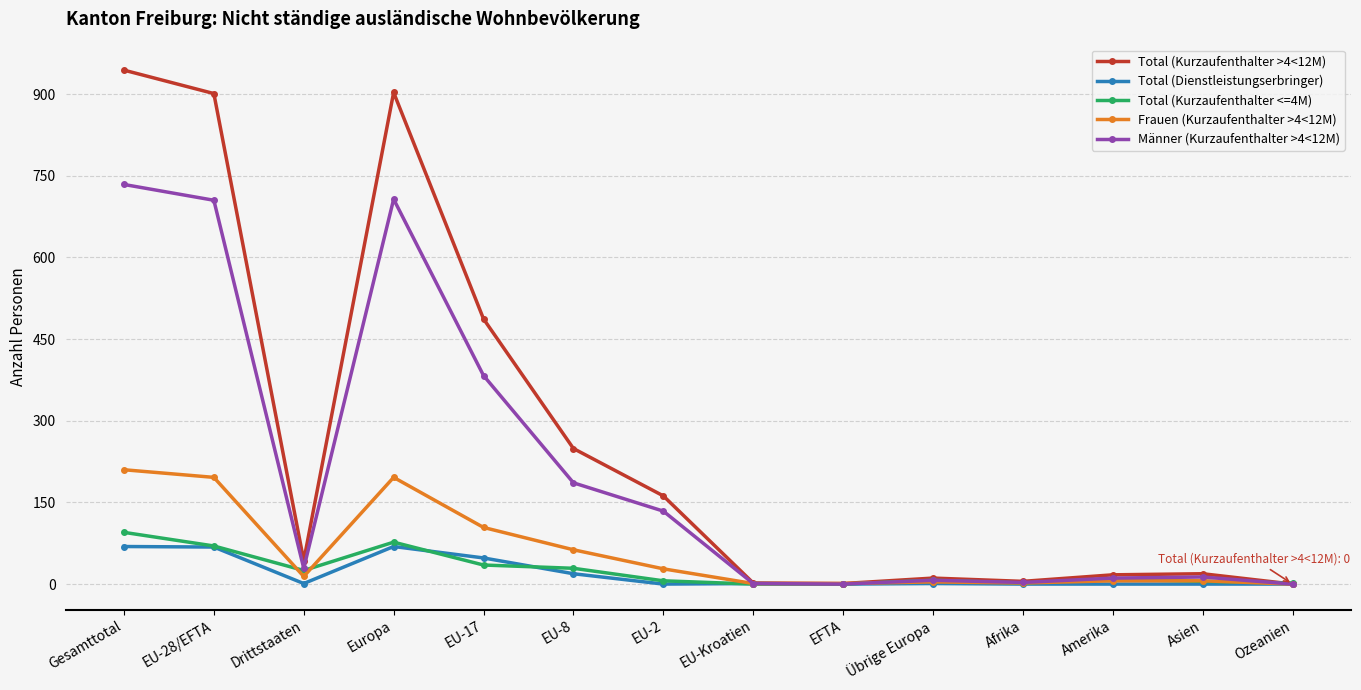

Count the number of categories in the chart.

14